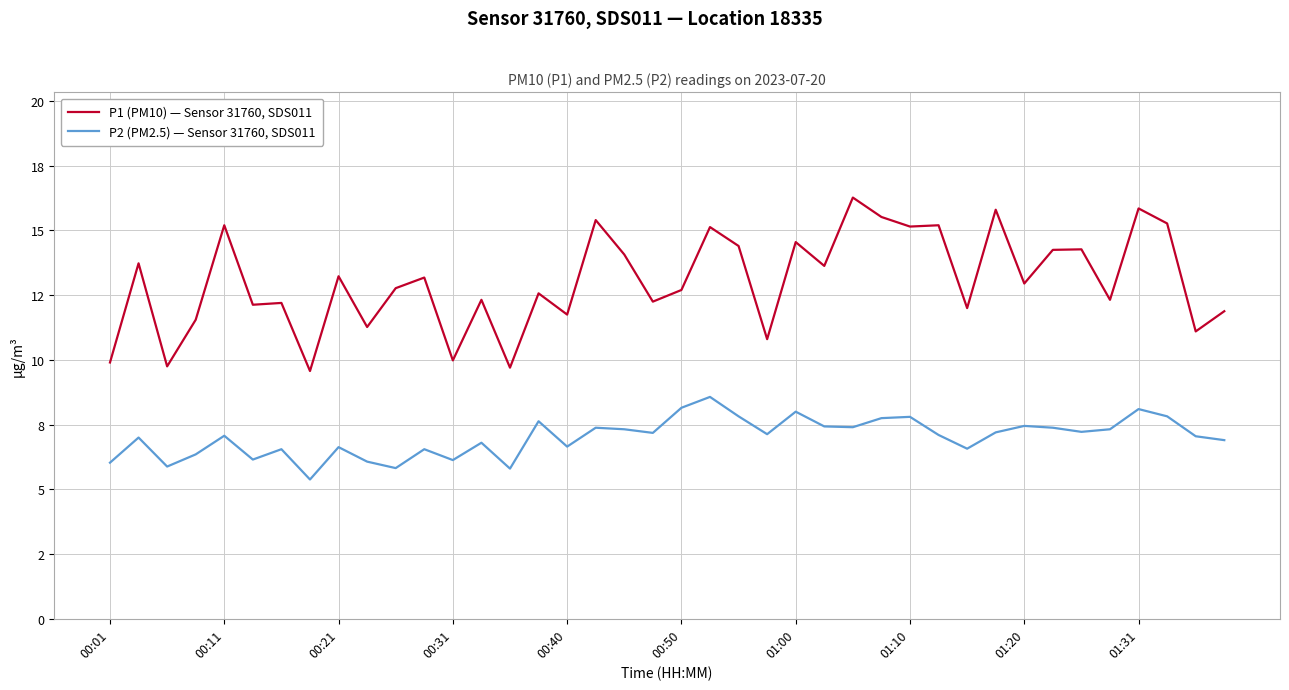

Is this an area chart (filled region under the line)?

No